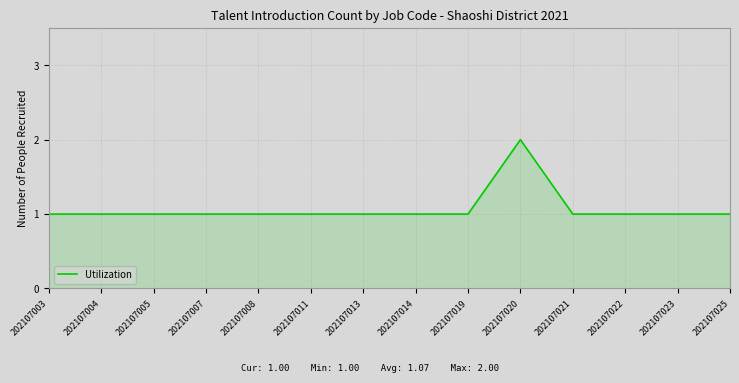

Does the chart display data point markers on the line(s)?

No